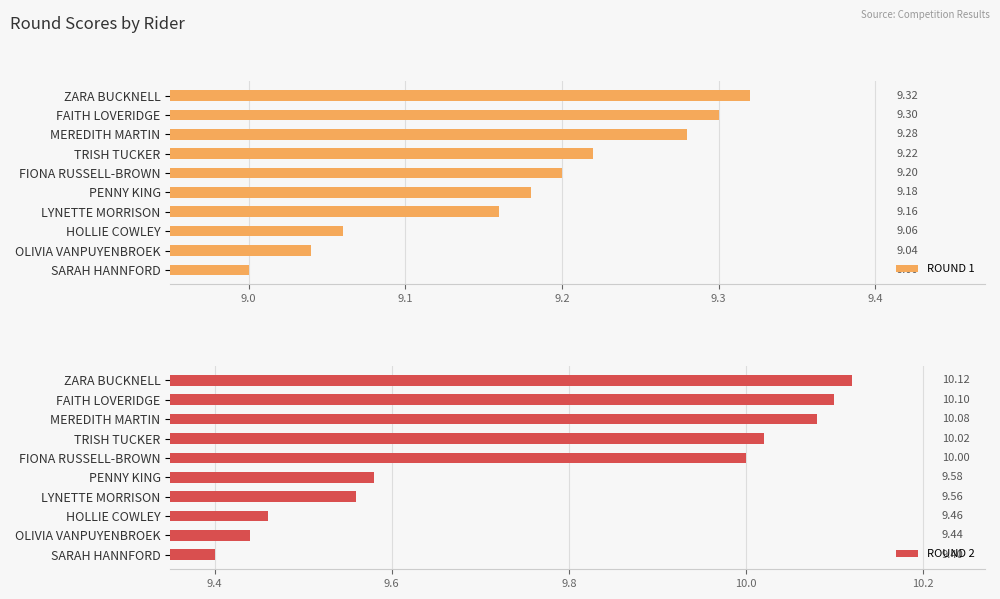

List the labels in order of ROUND 1 value, largest first.

ZARA BUCKNELL, FAITH LOVERIDGE, MEREDITH MARTIN, TRISH TUCKER, FIONA RUSSELL-BROWN, PENNY KING, LYNETTE MORRISON, HOLLIE COWLEY, OLIVIA VANPUYENBROEK, SARAH HANNFORD